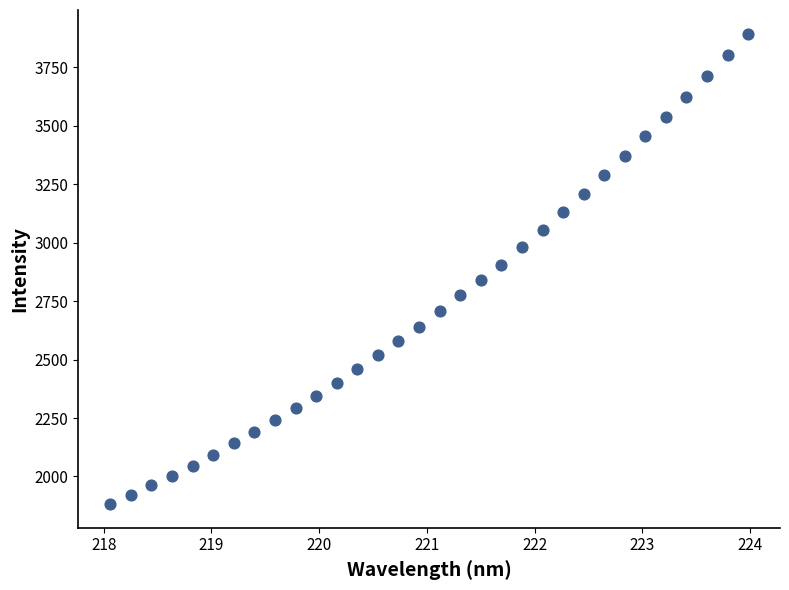

What is the range of X values (max minus min)?

5.9